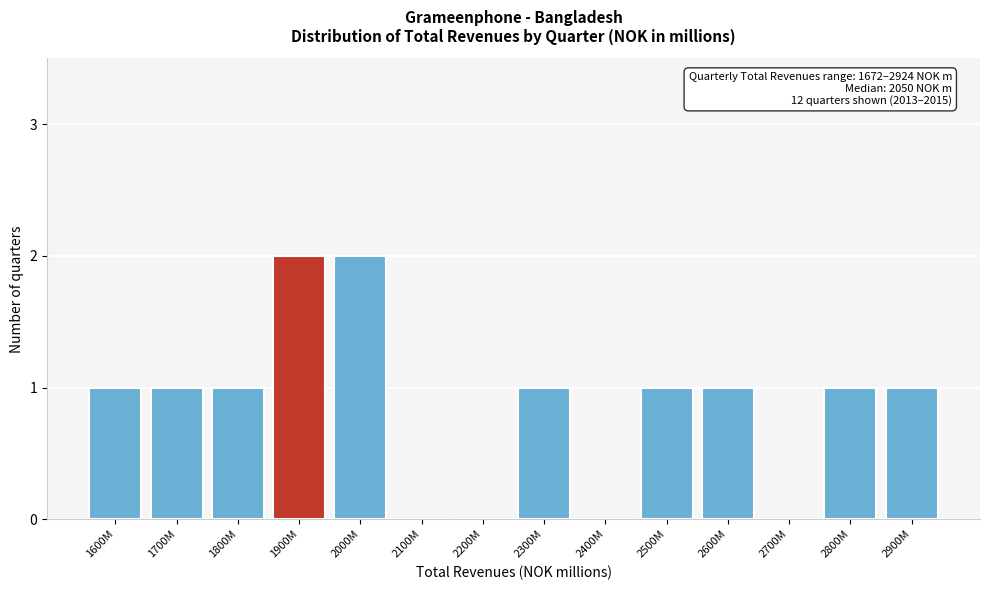

Reading left to right, list all the values displayed in this chart.

1600M=1	1700M=1	1800M=1	1900M=2	2000M=2	2100M=0	2200M=0	2300M=1	2400M=0	2500M=1	2600M=1	2700M=0	2800M=1	2900M=1